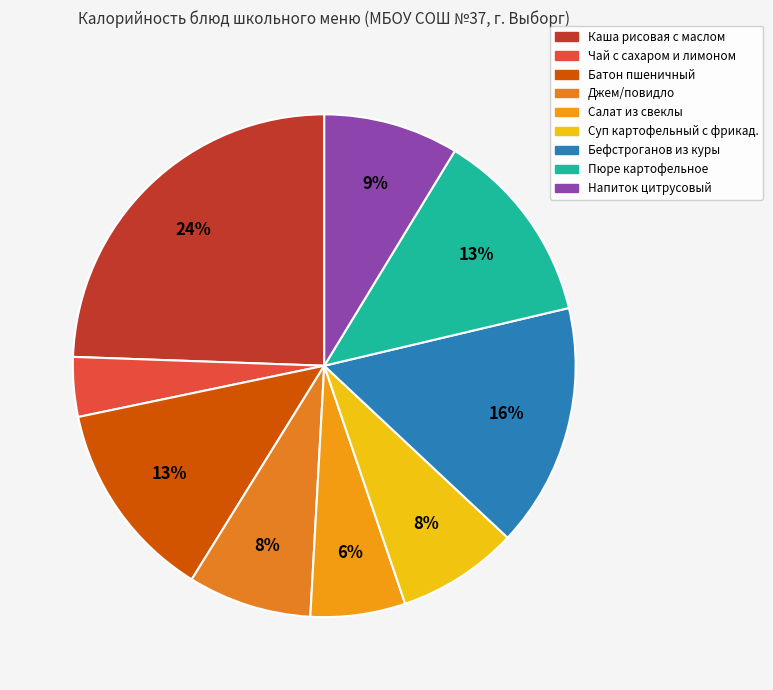

Between Напиток цитрусовый and Салат из свеклы, which is larger?

Напиток цитрусовый